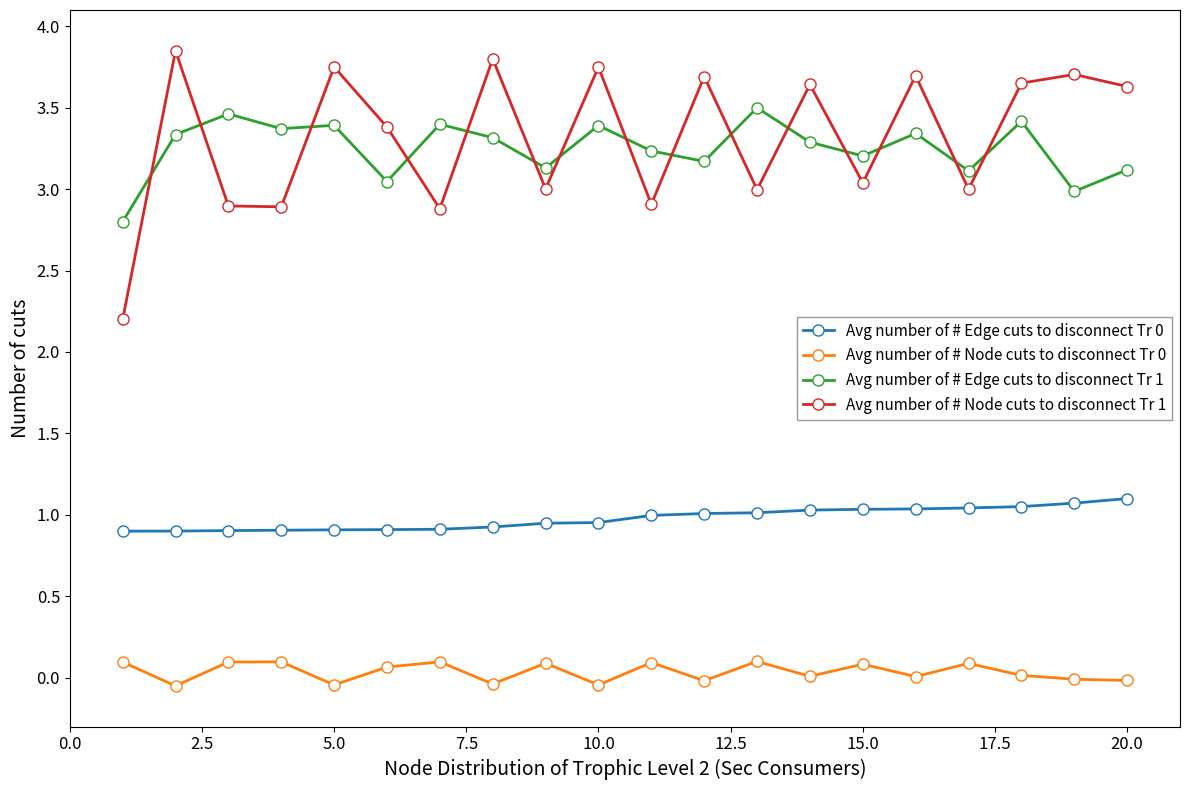

Which series has the widest spread of values?

Avg number of # Node cuts to disconnect Tr 1